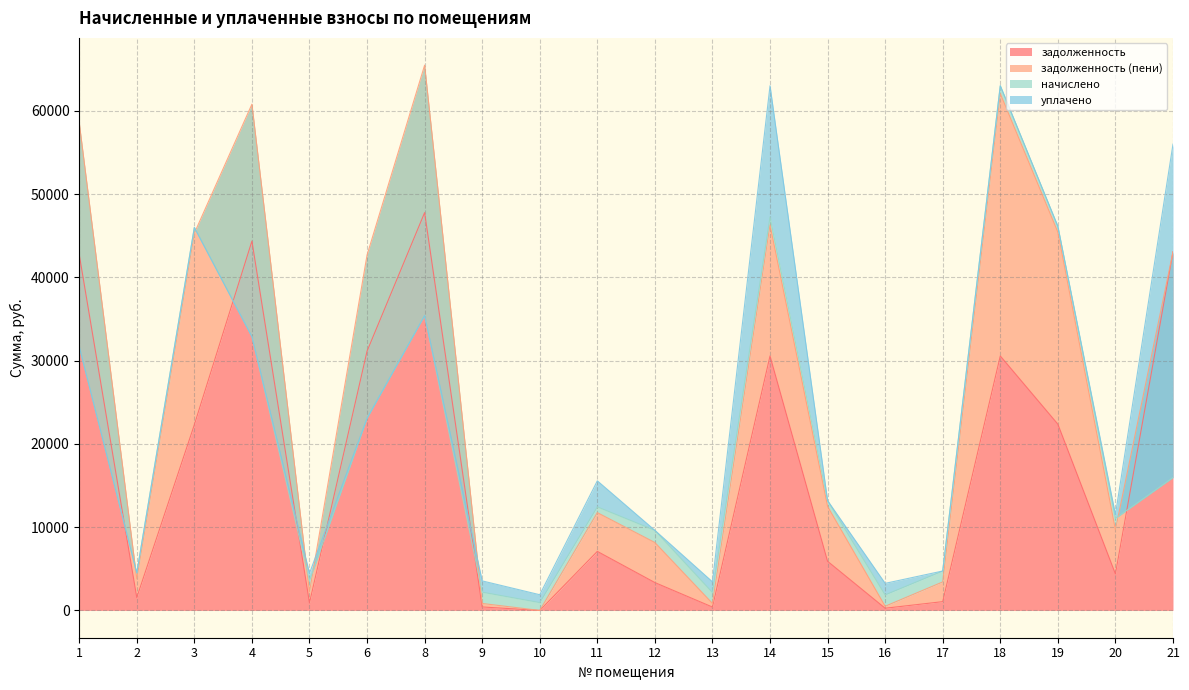

Read the задолженность value at 21.

43069.9